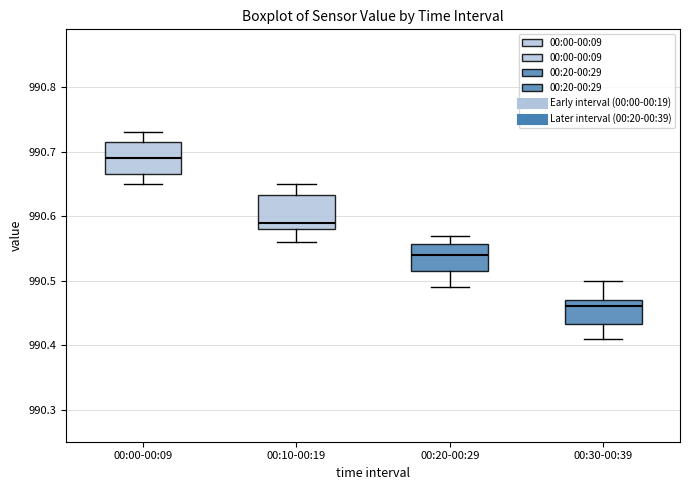

Reading left to right, transcribe this box plot: for each box, give where its median line is, the range the box spans, and where its two whiskers end, as read against the y-axis. The values are not printed on the chart, so give them approximately, as read against the axis.

00:00-00:09: median 990.69, box 990.67 to 990.72, whiskers 990.65 to 990.73
00:10-00:19: median 990.59, box 990.58 to 990.63, whiskers 990.56 to 990.65
00:20-00:29: median 990.54, box 990.52 to 990.56, whiskers 990.49 to 990.57
00:30-00:39: median 990.46, box 990.43 to 990.47, whiskers 990.41 to 990.50